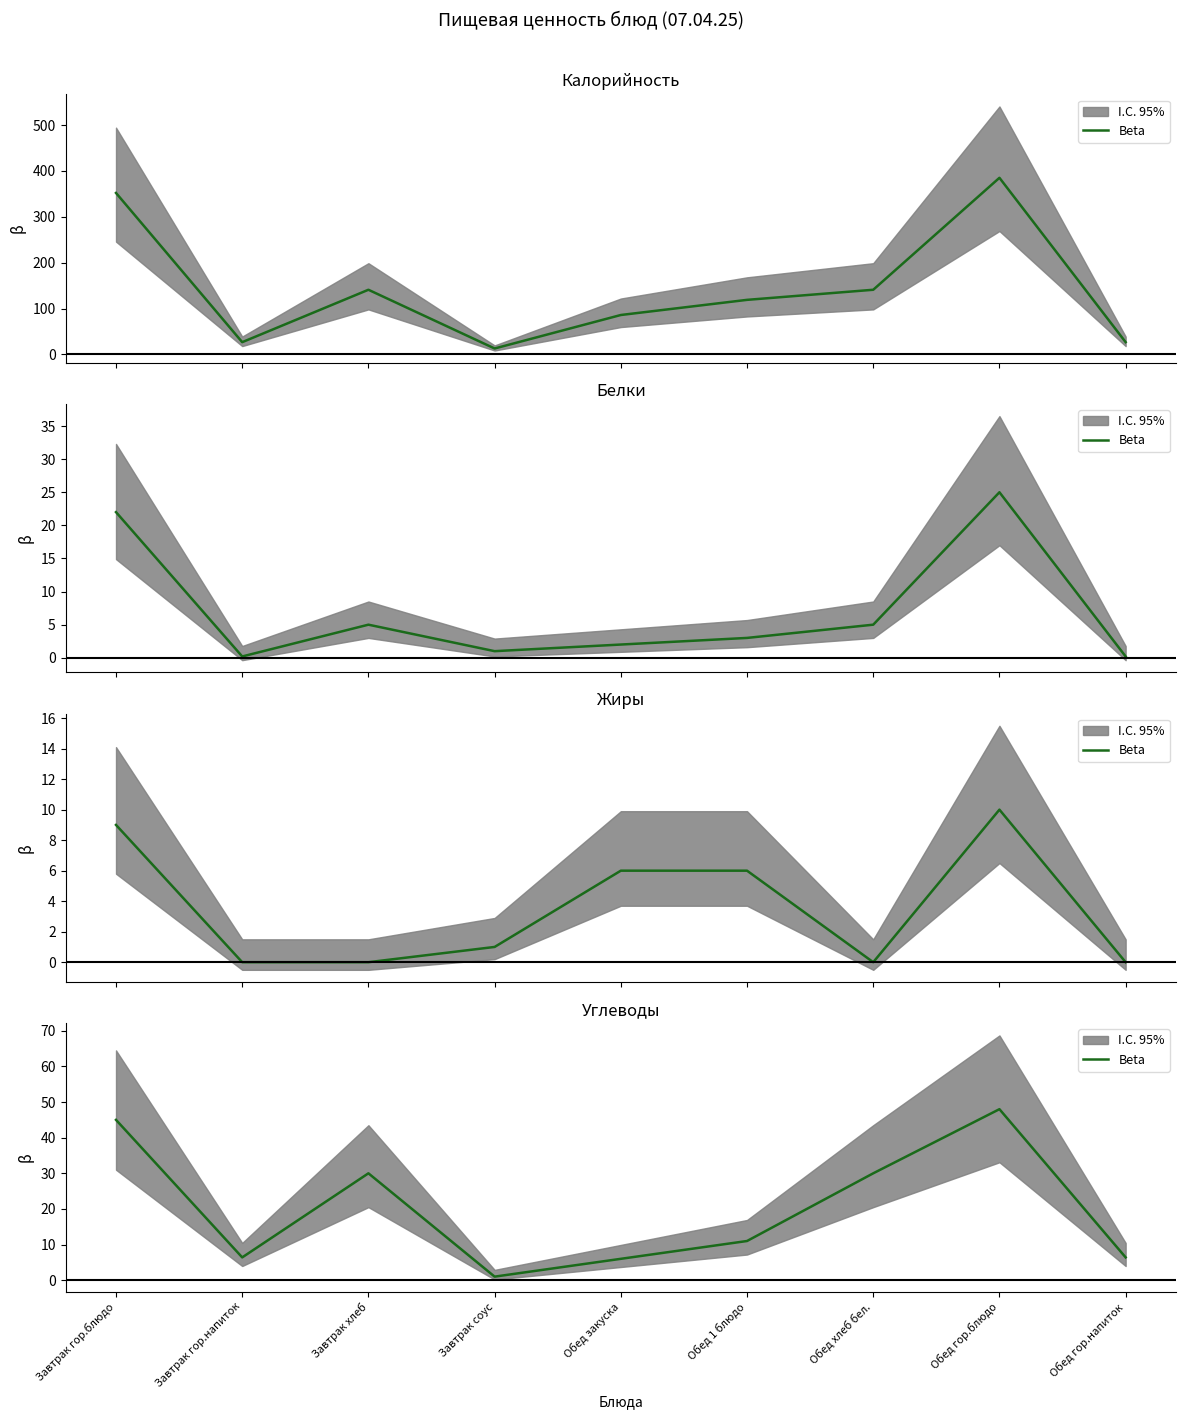

Reading right to left, extract all data points from this chart.

Обед гор.напиток=6.4	Обед гор.блюдо=48.0	Обед хлеб бел.=30.0	Обед 1 блюдо=11.0	Обед закуска=6.0	Завтрак соус=1.0	Завтрак хлеб=30.0	Завтрак гор.напиток=6.4	Завтрак гор.блюдо=45.0